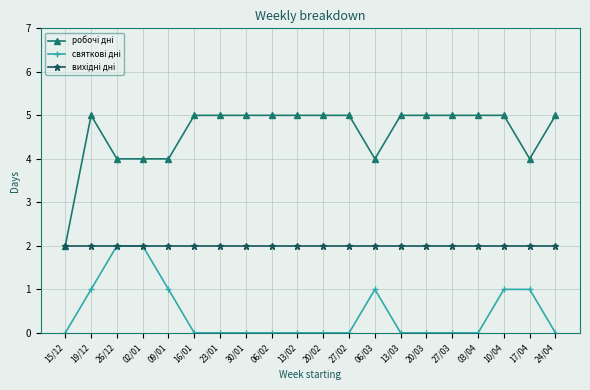

What position from the left is 13/03?

14